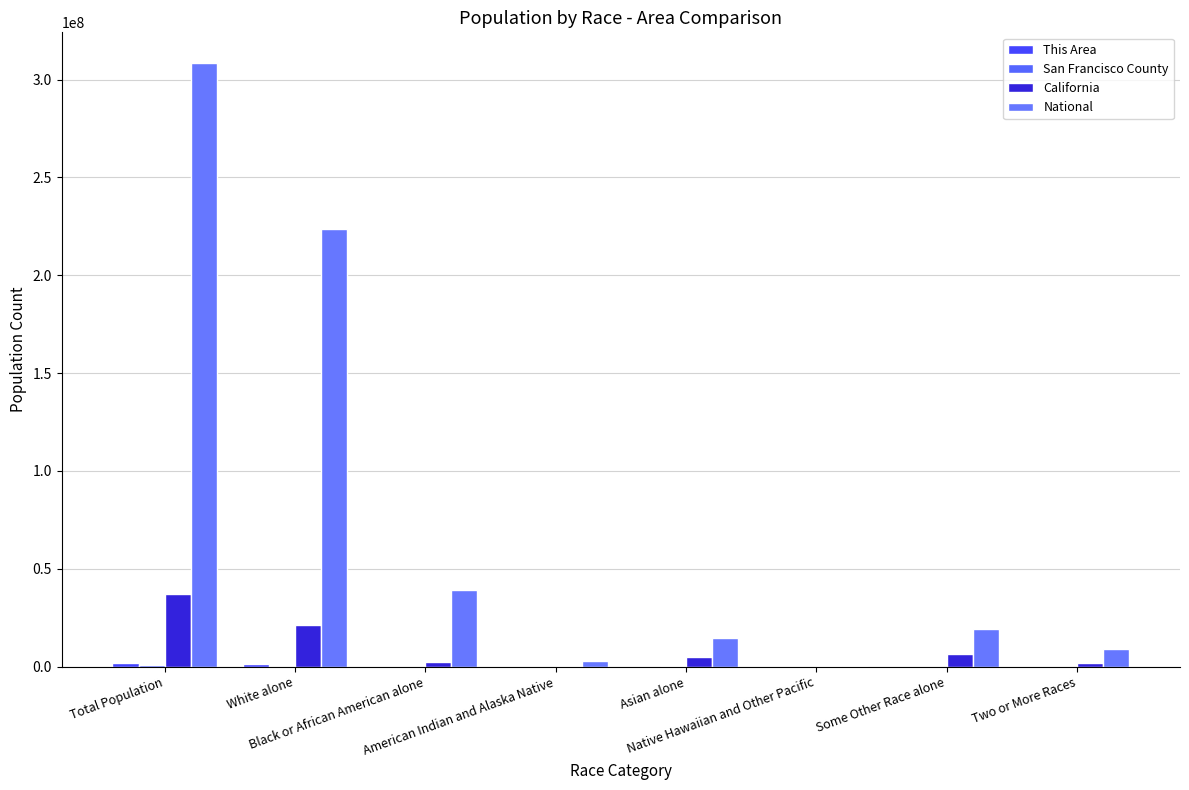

Between Some Other Race alone and Two or More Races, which series saw the biggest shift?

National